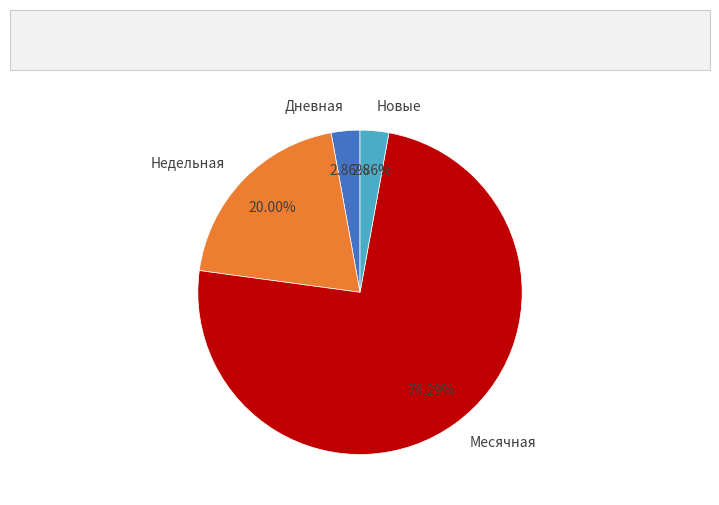

Does Месячная account for over 50% of the chart?

Yes